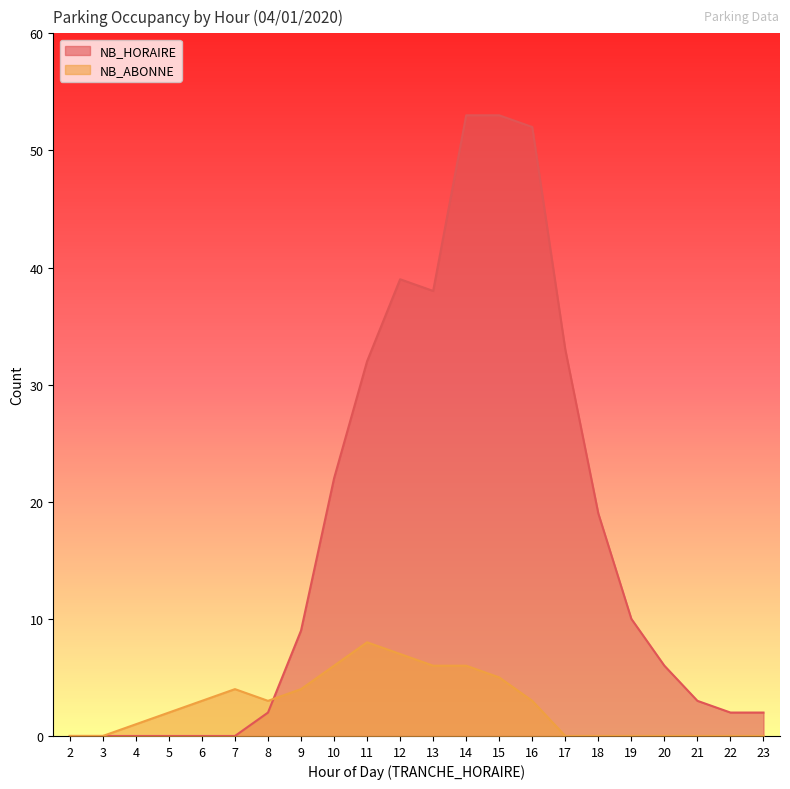

At which category is the sum across all series the highest?

14